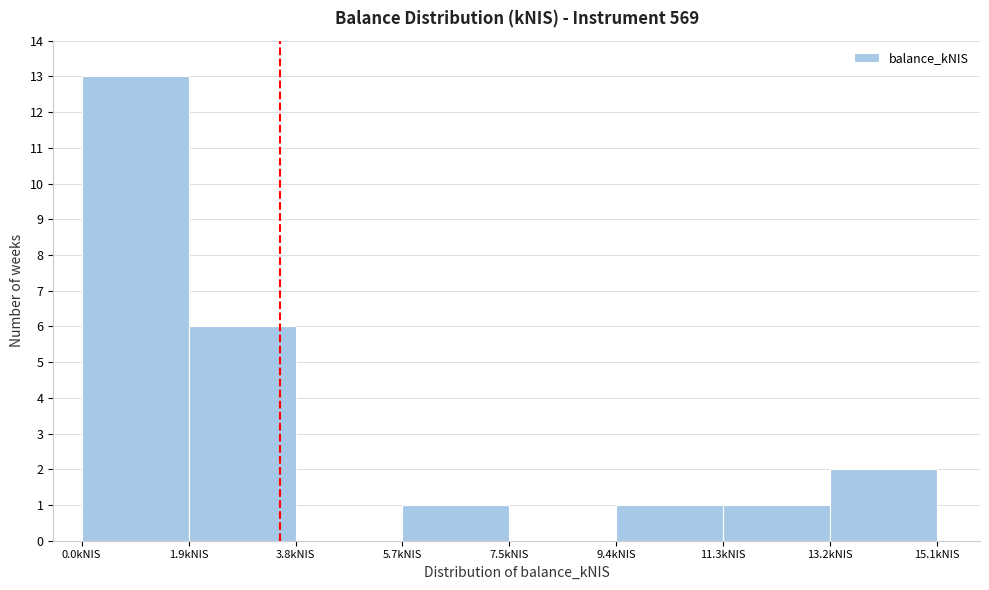

Which range on the x-axis has the tallest bar?

0.0 to 1.8